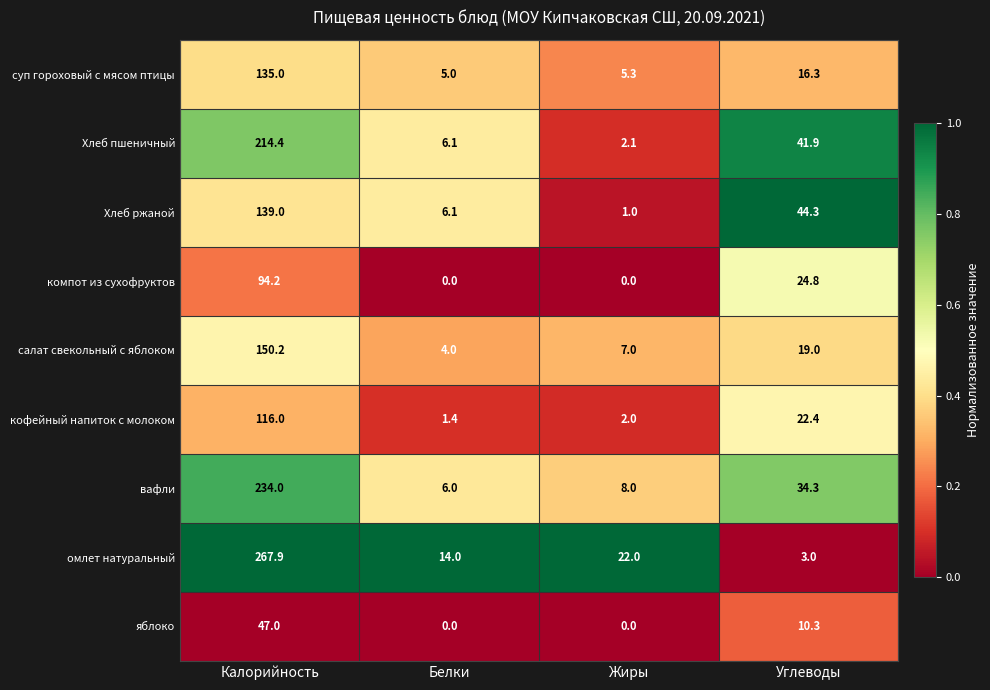

Between Жиры and Углеводы, which series saw the biggest shift?

Хлеб ржаной